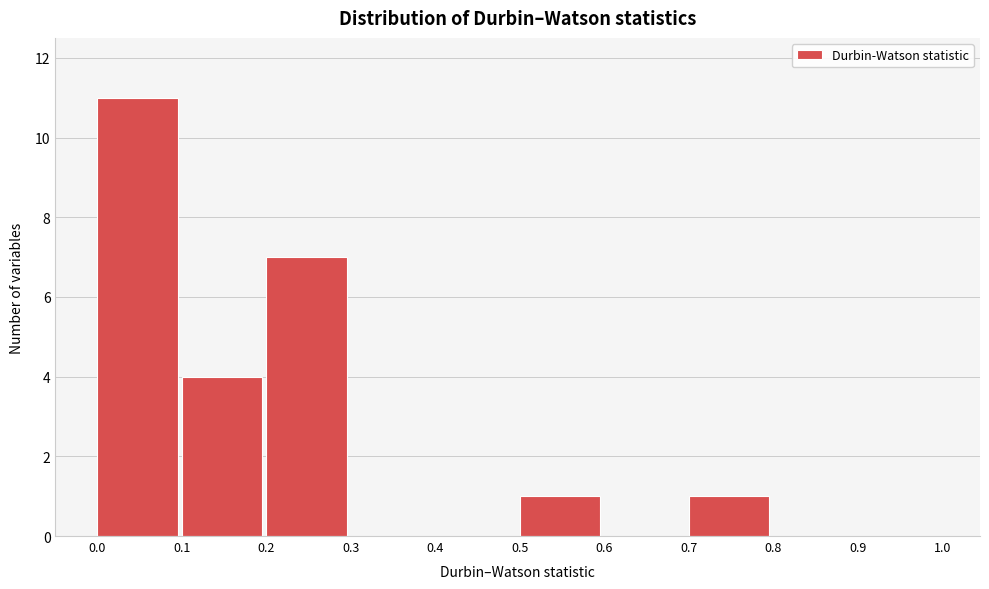

What is the height of the bar covering 0.1 to 0.2 on the x-axis? The values are not printed on the chart, so give them approximately, as read against the axis.

4